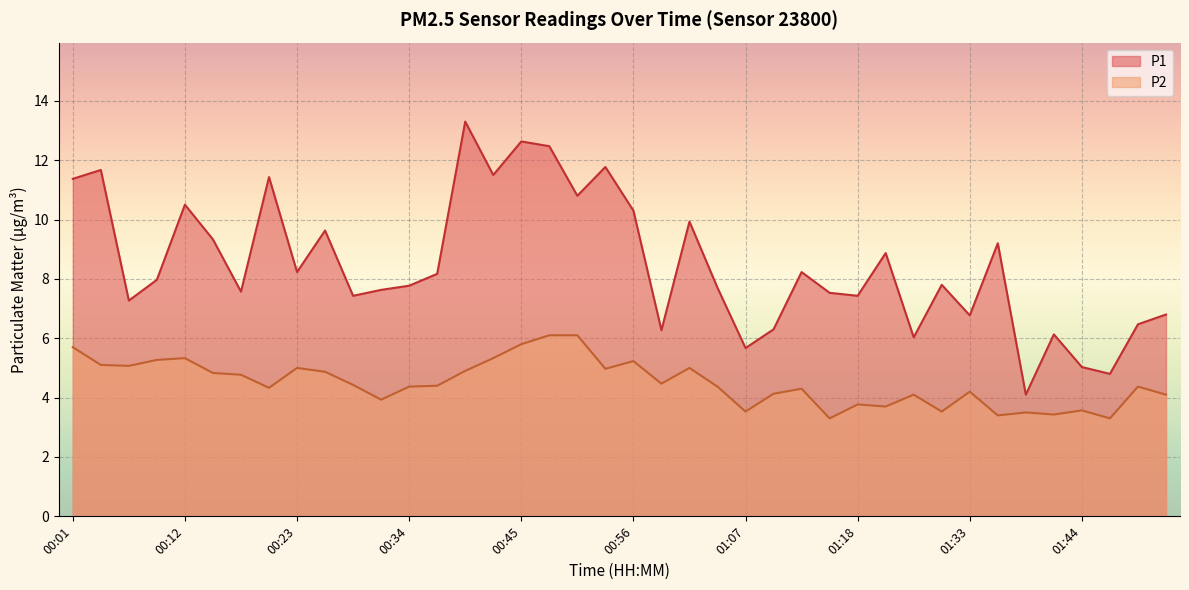

What is the lowest value of the P1 series?

4.1